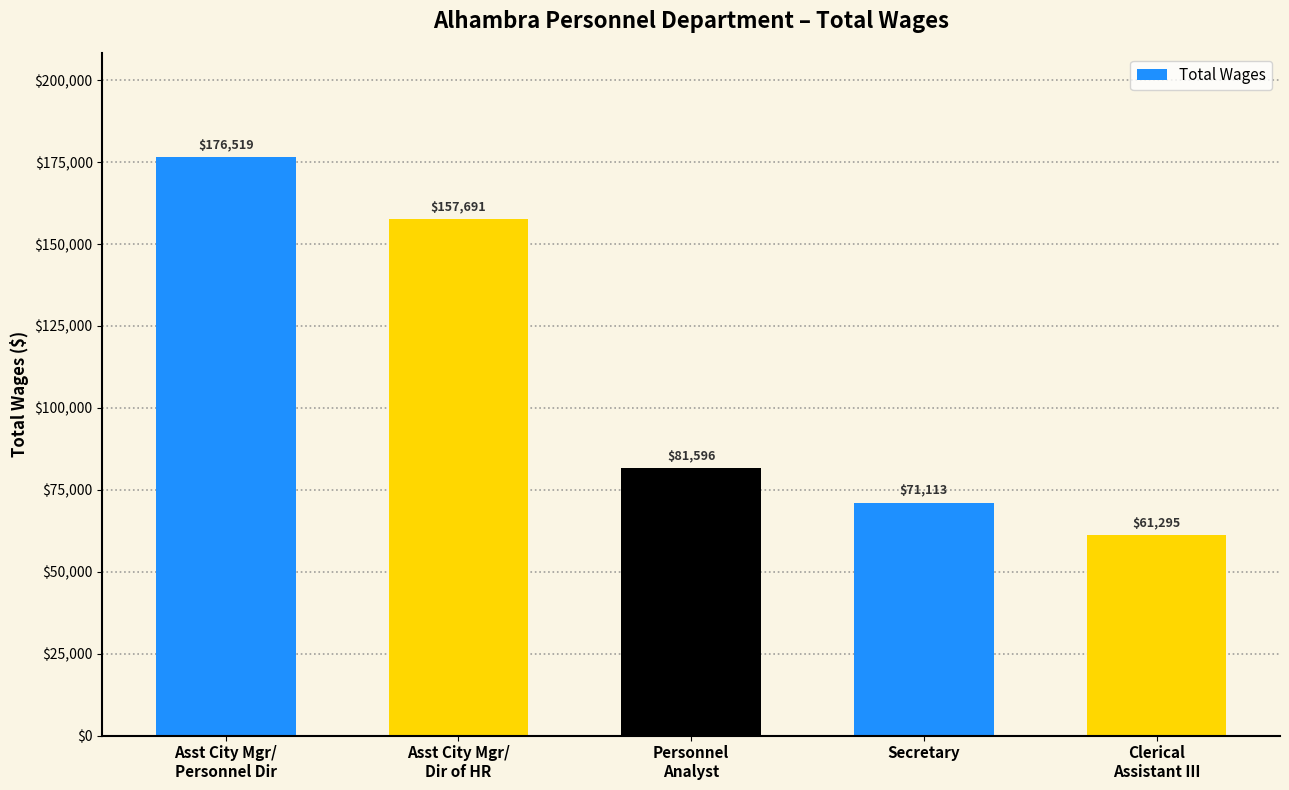

Reading left to right, what are all the values shown in this chart?

Asst City Mgr/
Personnel Dir=176519	Asst City Mgr/
Dir of HR=157691	Personnel
Analyst=81596	Secretary=71113	Clerical
Assistant III=61295